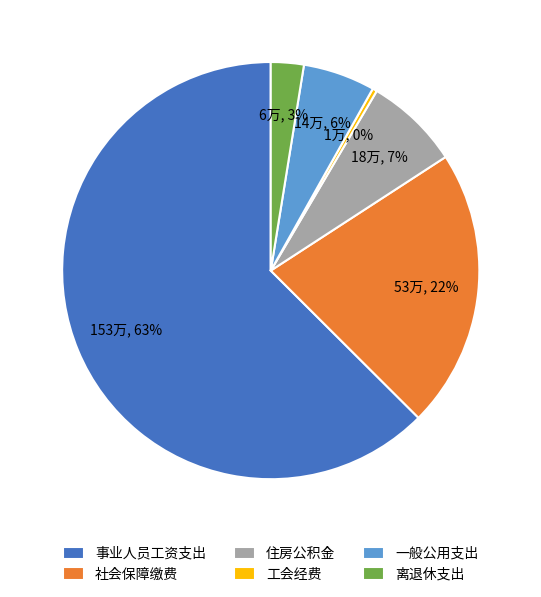

Do 事业人员工资支出 and 工会经费 together represent more than half of the pie?

Yes